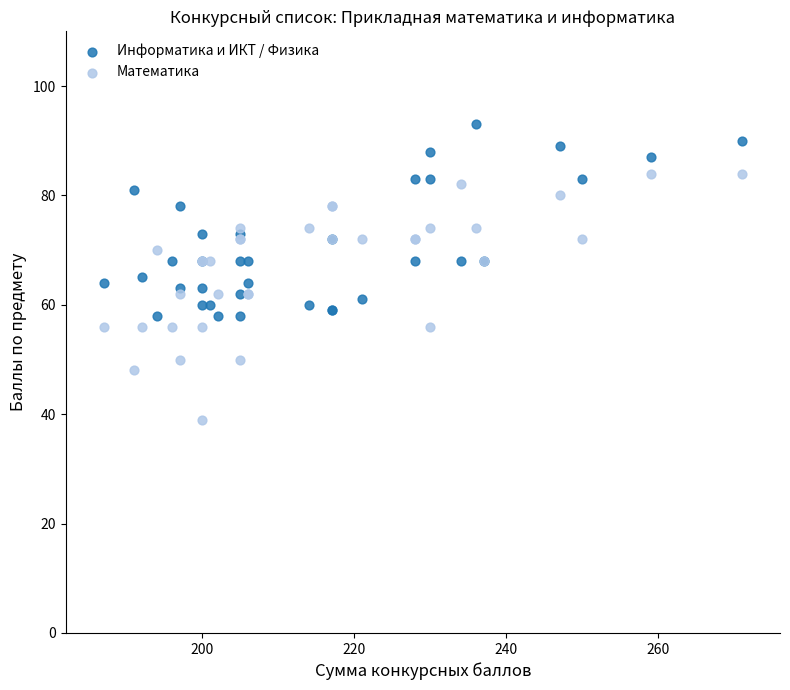

Which series reaches the minimum Y coordinate?

Математика